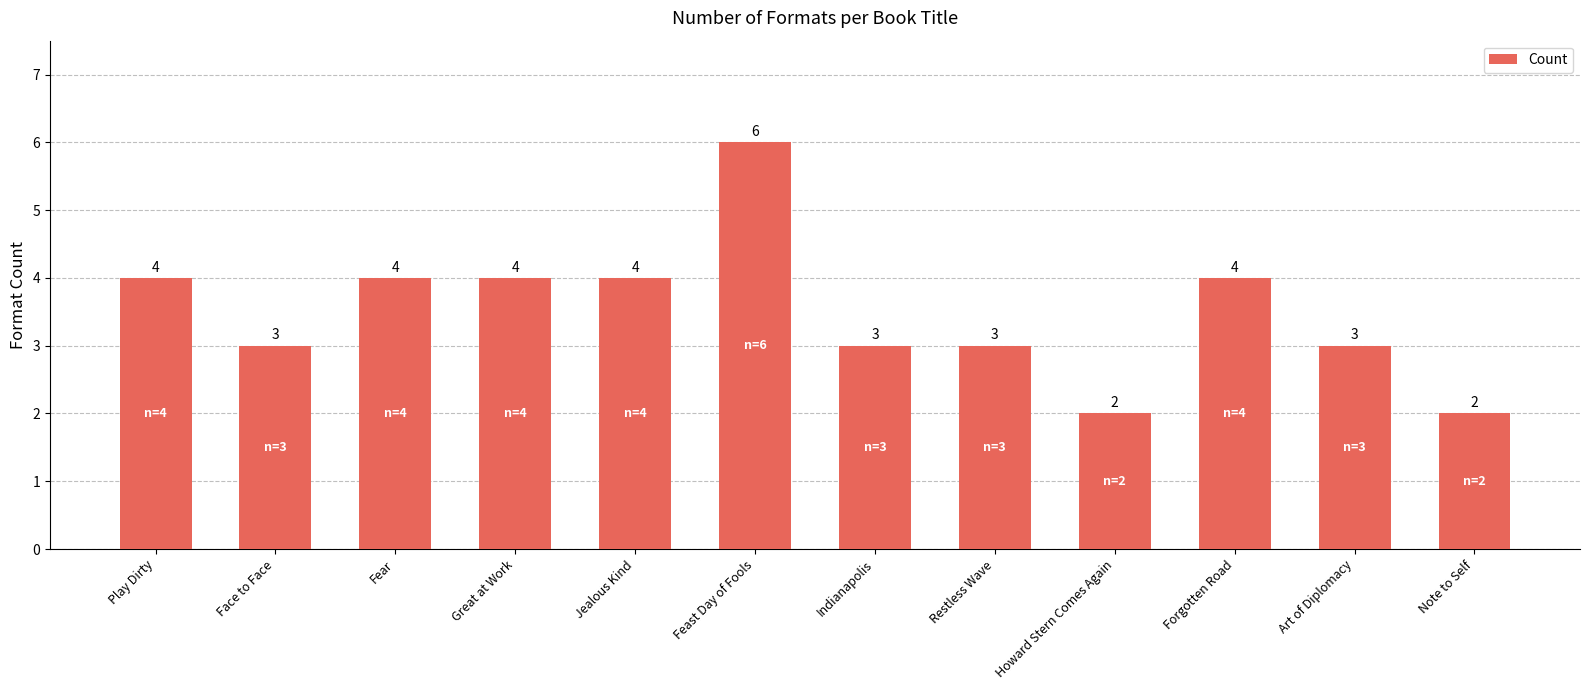

Is it true that the value at Great at Work is 2?

False